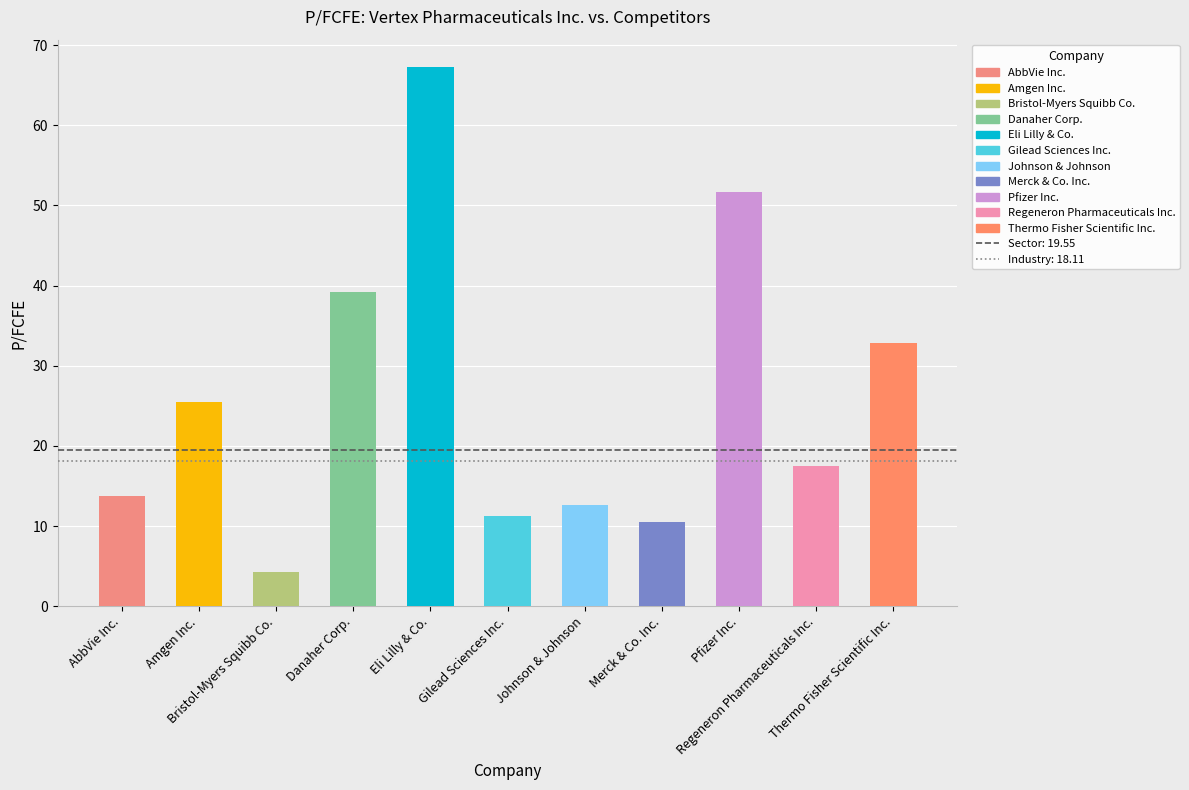

Rank the categories by value from lowest to highest.

Bristol-Myers Squibb Co., Merck & Co. Inc., Gilead Sciences Inc., Johnson & Johnson, AbbVie Inc., Regeneron Pharmaceuticals Inc., Amgen Inc., Thermo Fisher Scientific Inc., Danaher Corp., Pfizer Inc., Eli Lilly & Co.